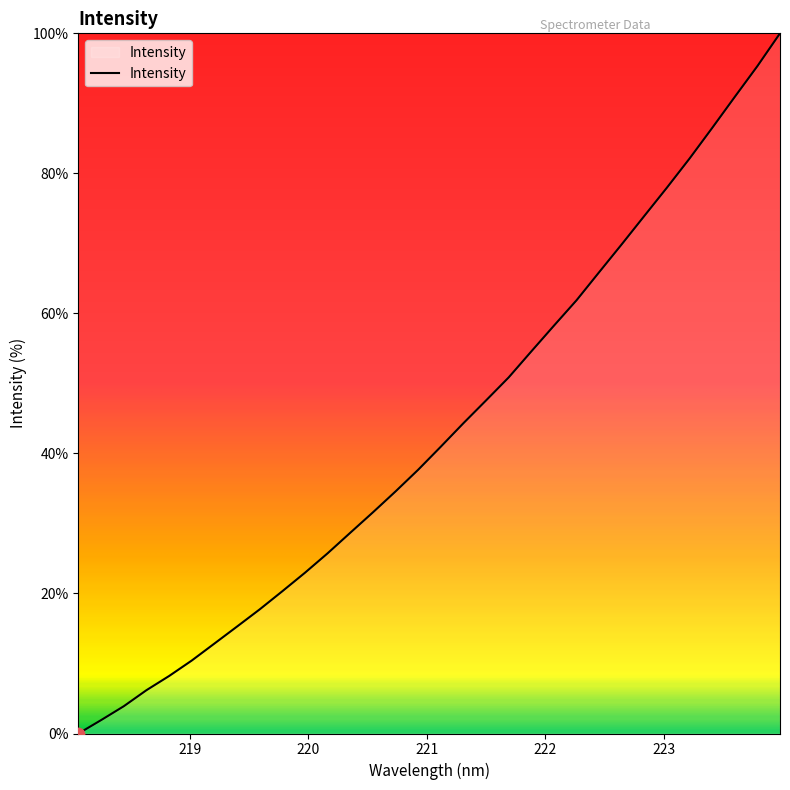

What is the difference between the maximum and minimum values?

100.0